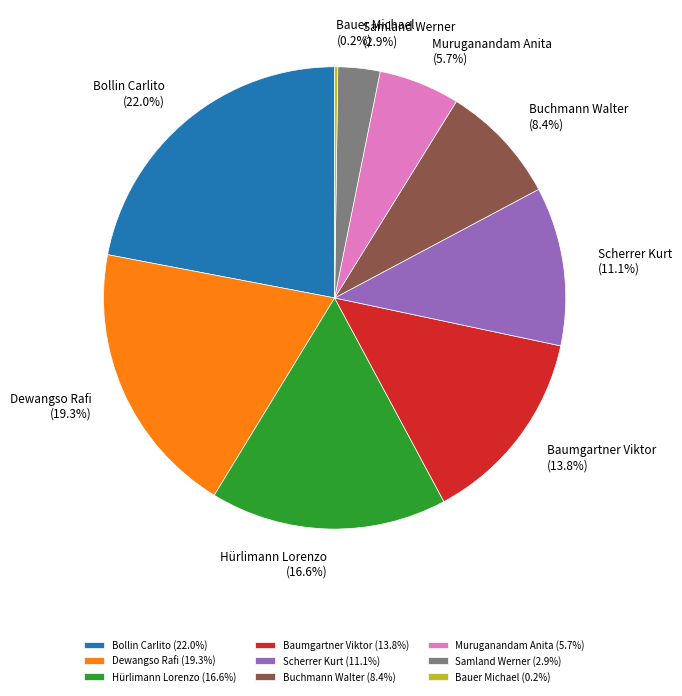

Which has a higher value, Samland Werner or Buchmann Walter?

Buchmann Walter